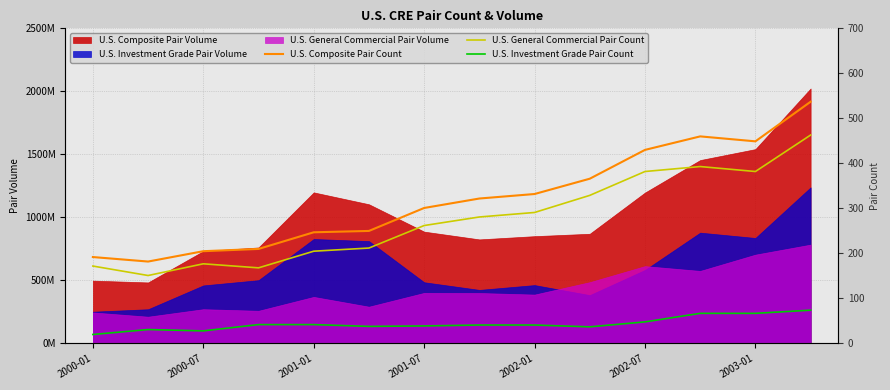

Between 2001-07 and 12, which series saw the biggest shift?

U.S. Composite Pair Count